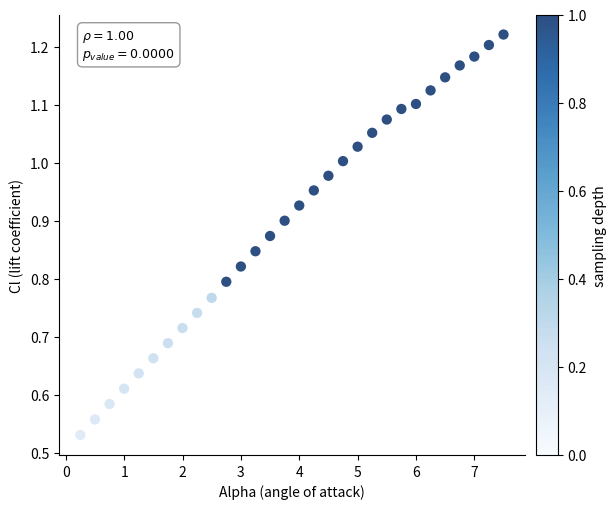

What is the range of X values (max minus min)?

7.2